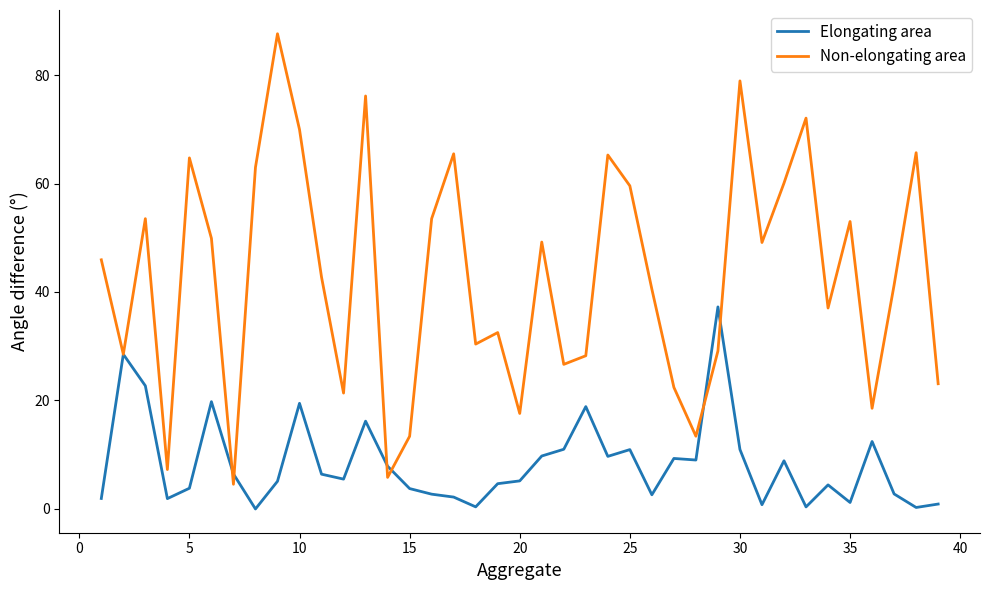

What are all the series names shown in the legend?

Elongating area, Non-elongating area